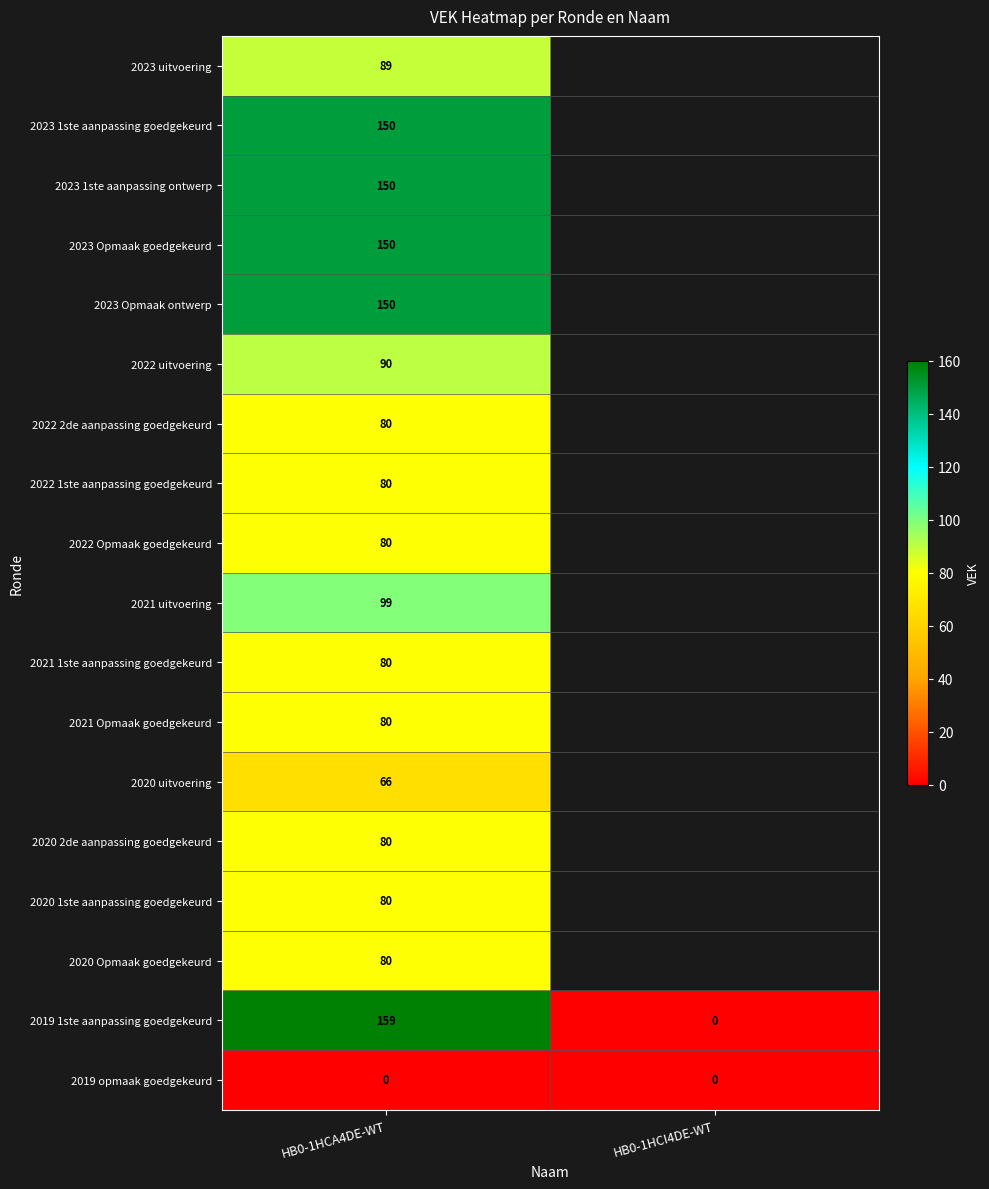

What is the spread (max minus min) of values at HB0-1HCA4DE-WT?

159